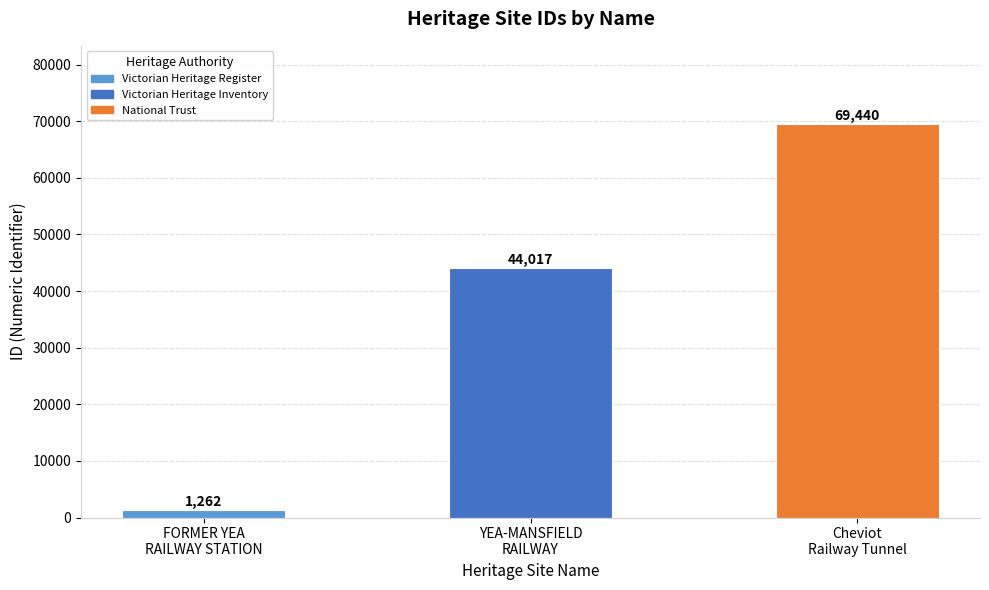

What is the maximum value shown in the chart?

69440